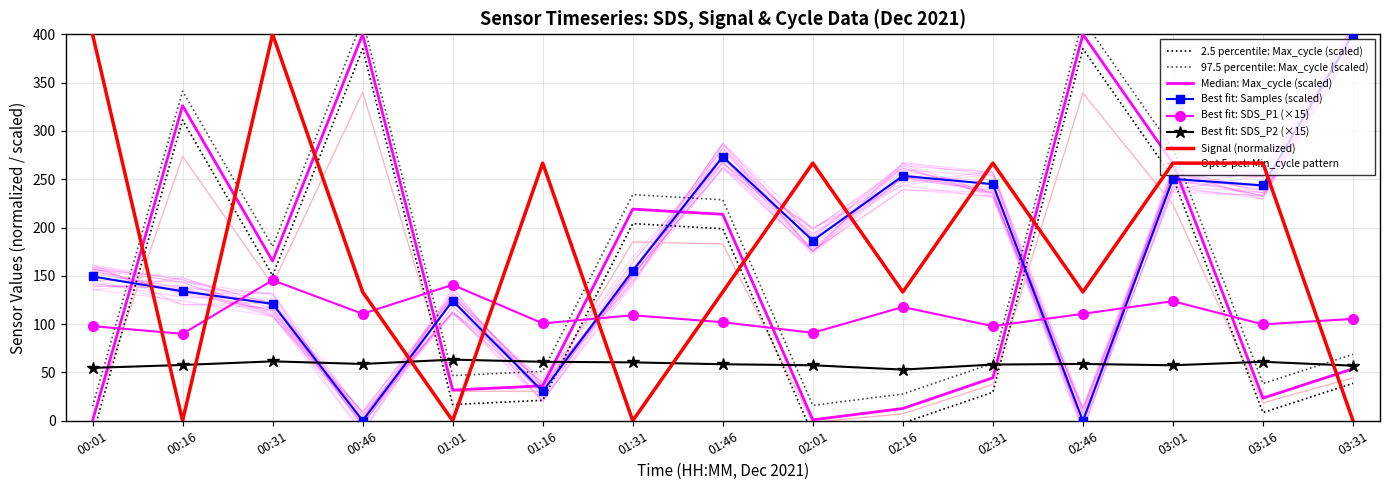

At which category is the sum across all series the highest?

03:01